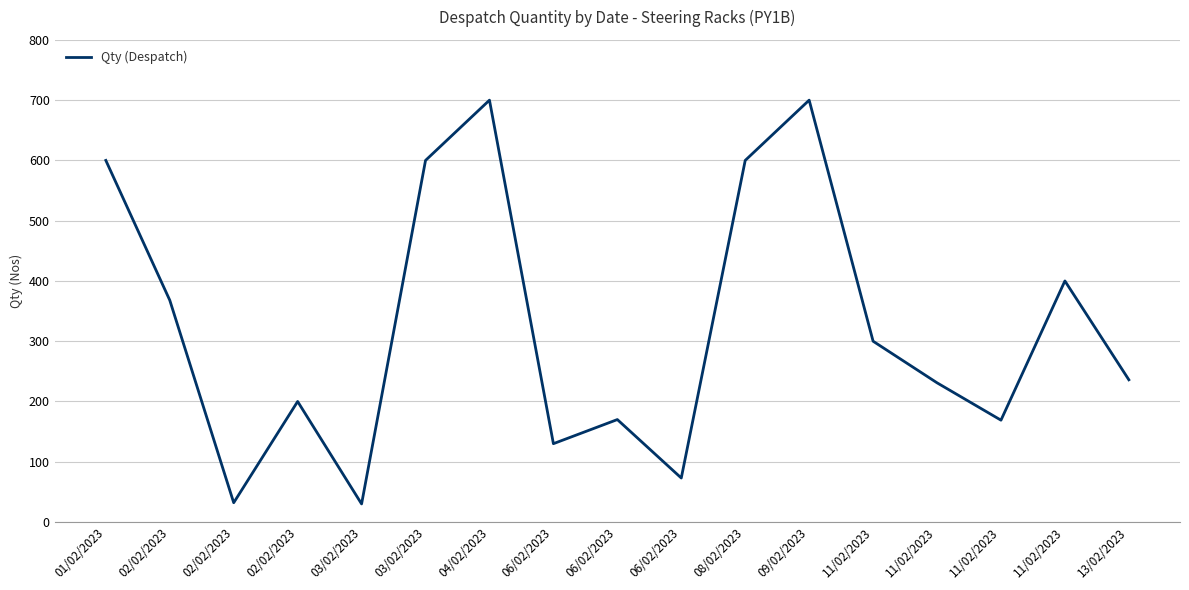

What is the label of the 13th point from the left?

11/02/2023